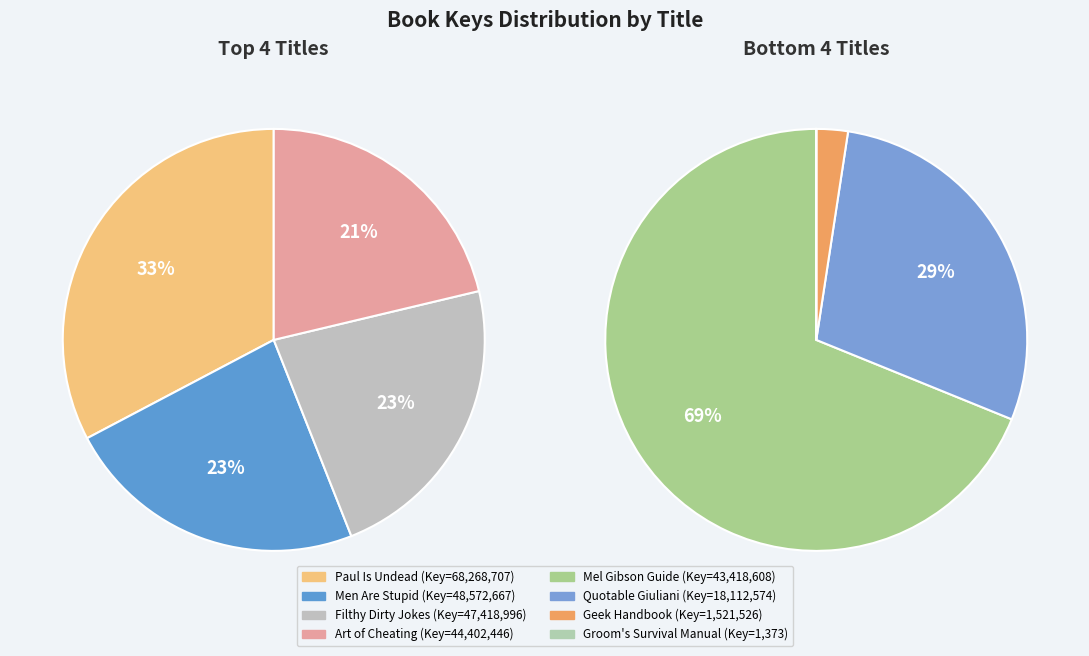

Does any single category account for the majority?

No